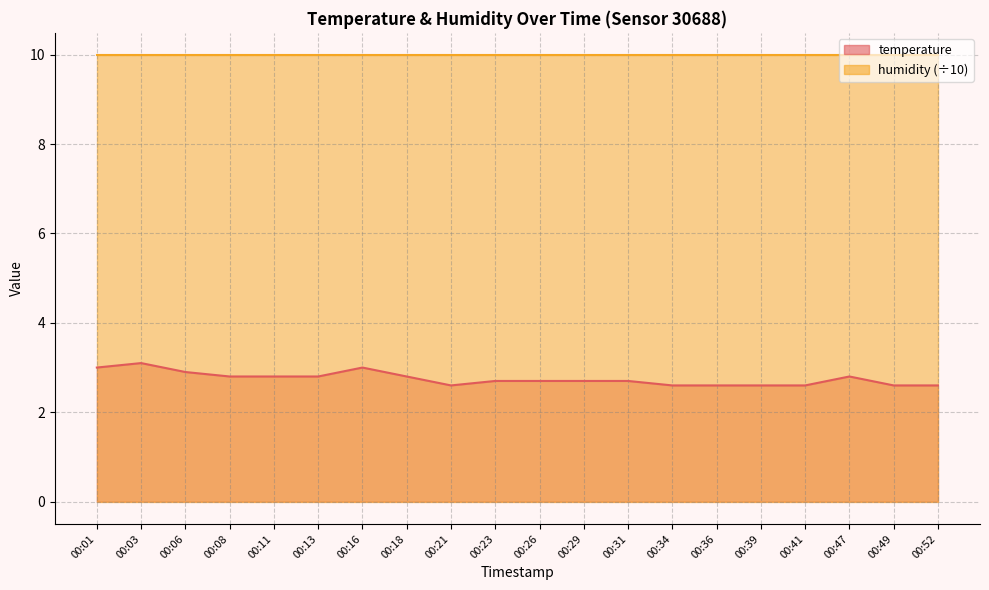

What is the average value?

2.8